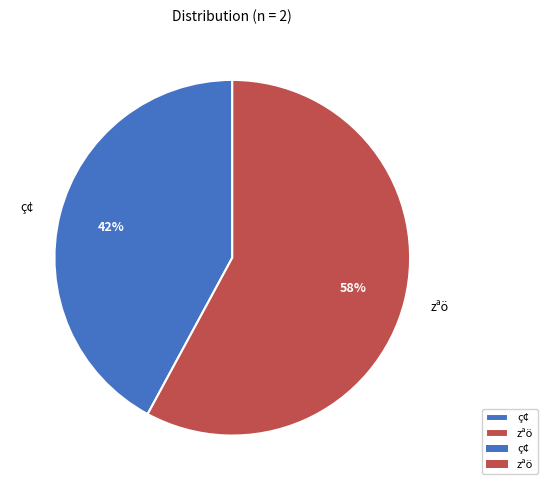

Rank the categories by value from highest to lowest.

zªö, ç¢